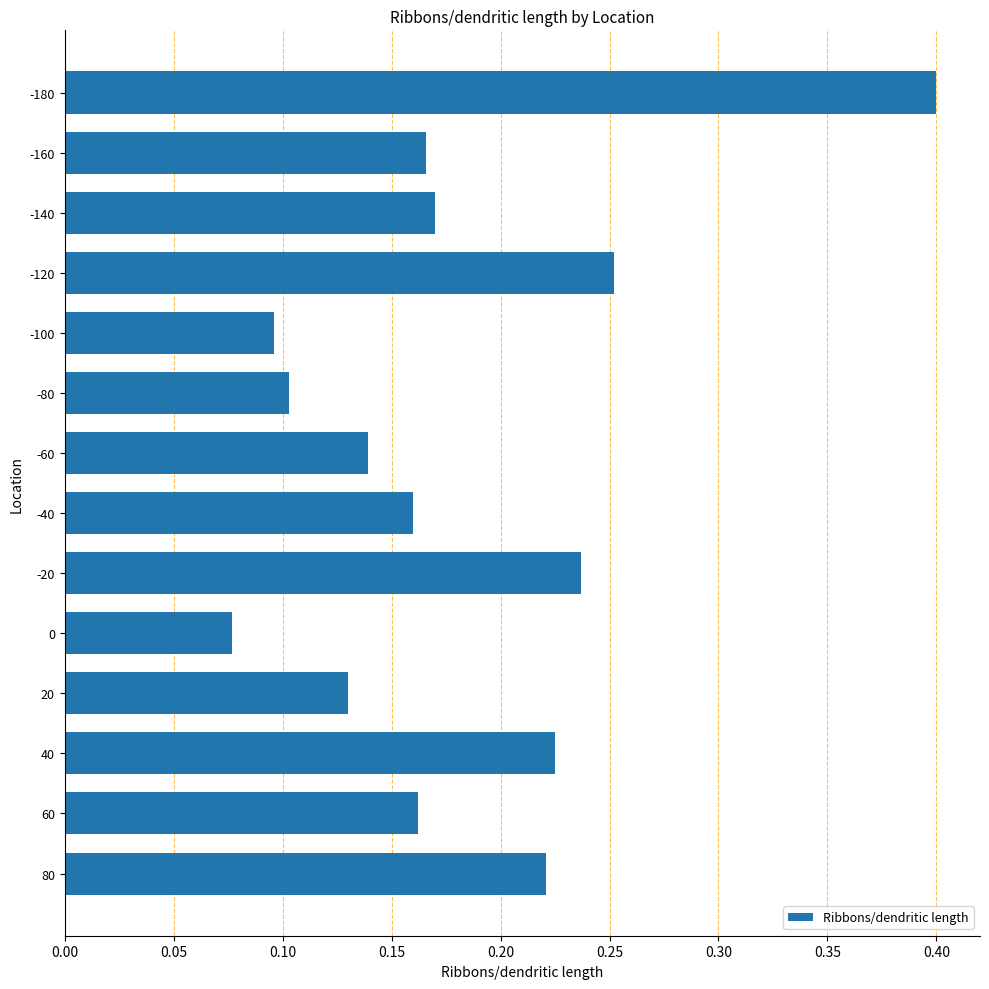

At which category does the chart reach its peak across all series?

-180